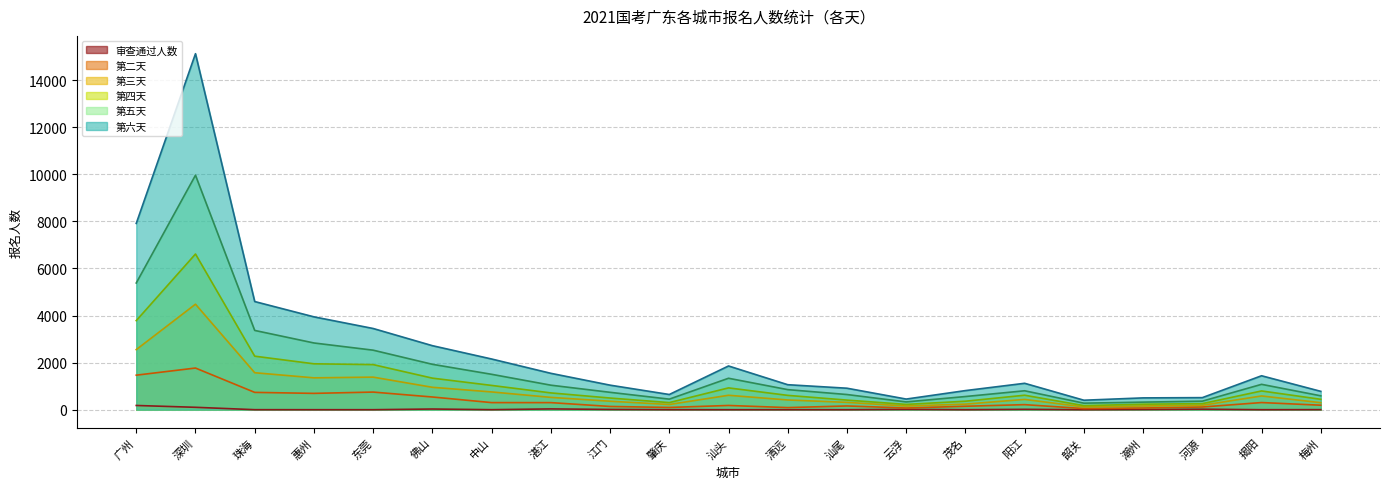

How many interior local valleys does the 审查通过人数 series have?

4